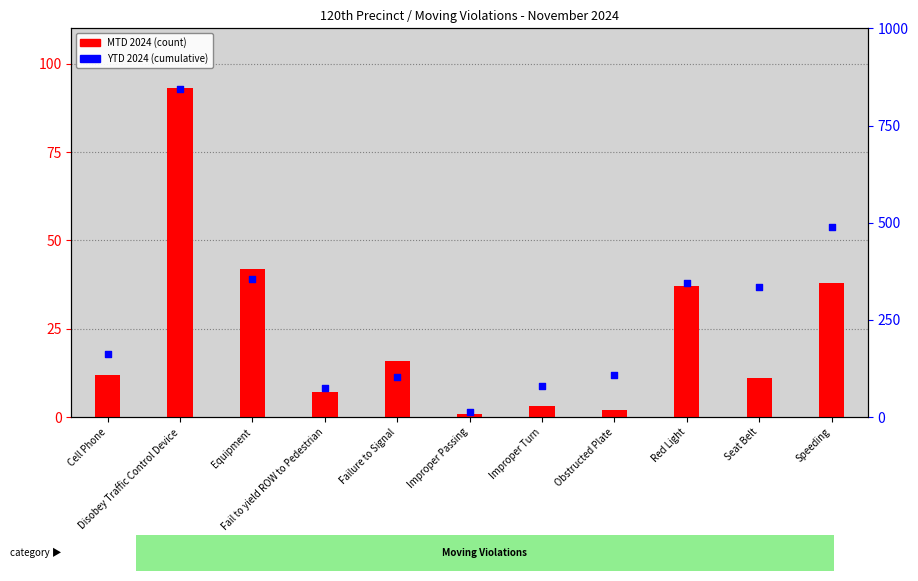

Is the value of MTD 2024 at Failure to Signal greater than the value of YTD 2024 at Seat Belt?

No